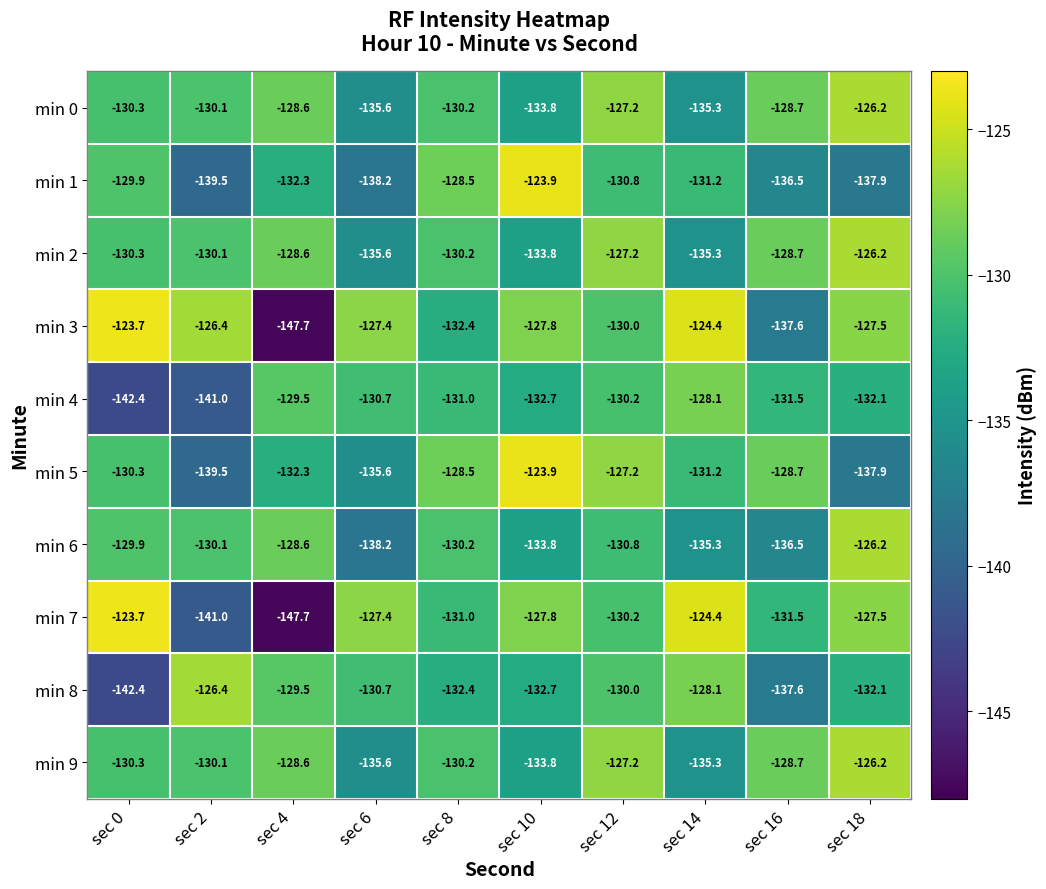

The min 4 series shows -198.0 at sec 2. True or false?

False